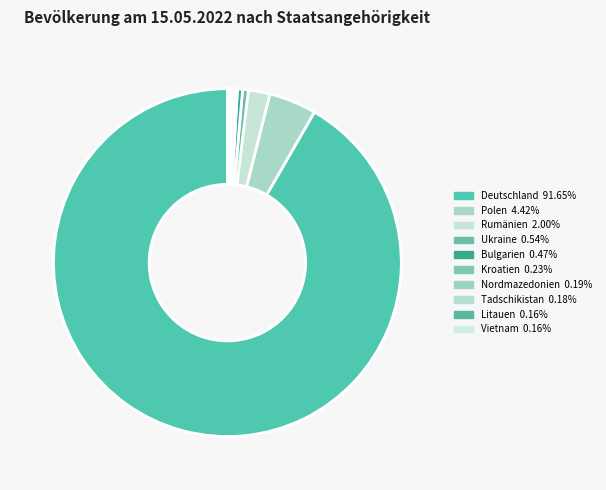

True or false: Litauen accounts for 13% of the total.

False